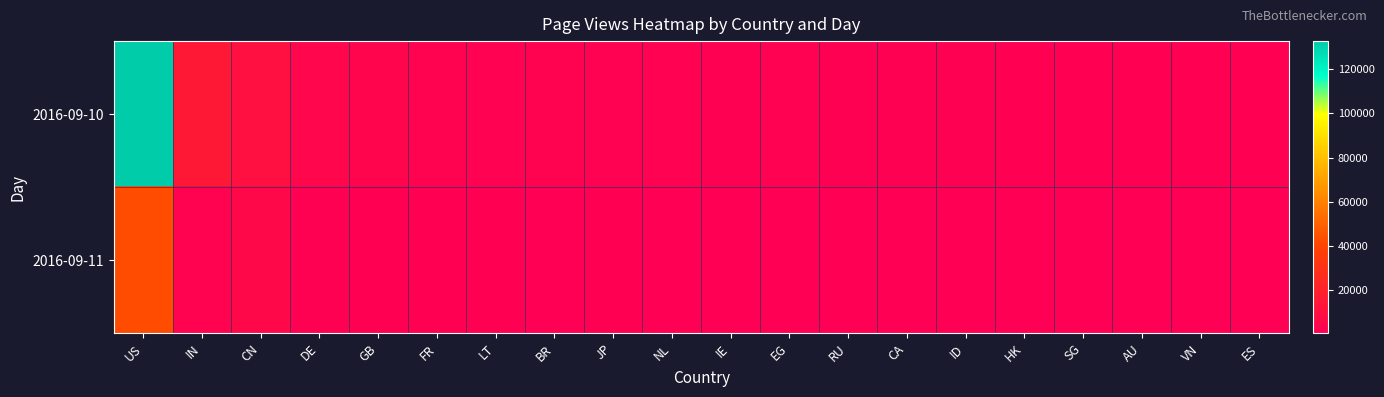

Reading left to right, extract all data points from this chart.

2016-09-10: US=132872	IN=14335	CN=9759	DE=3976	GB=3528	FR=2563	LT=1963	BR=2411	JP=1790	NL=1796	IE=1658	EG=1899	RU=1479	CA=1559	ID=1248	HK=1077	SG=977	AU=1042	VN=826	ES=947
2016-09-11: US=43052	IN=2723	CN=5382	DE=1349	GB=1060	FR=758	LT=771	BR=261	JP=761	NL=615	IE=590	EG=155	RU=494	CA=359	ID=576	HK=476	SG=515	AU=427	VN=495	ES=263